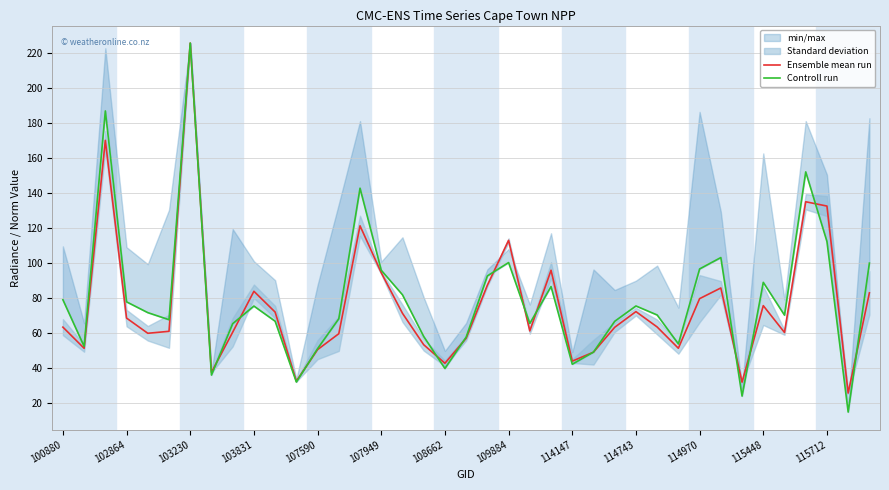

What is the smallest value displayed?

14.7